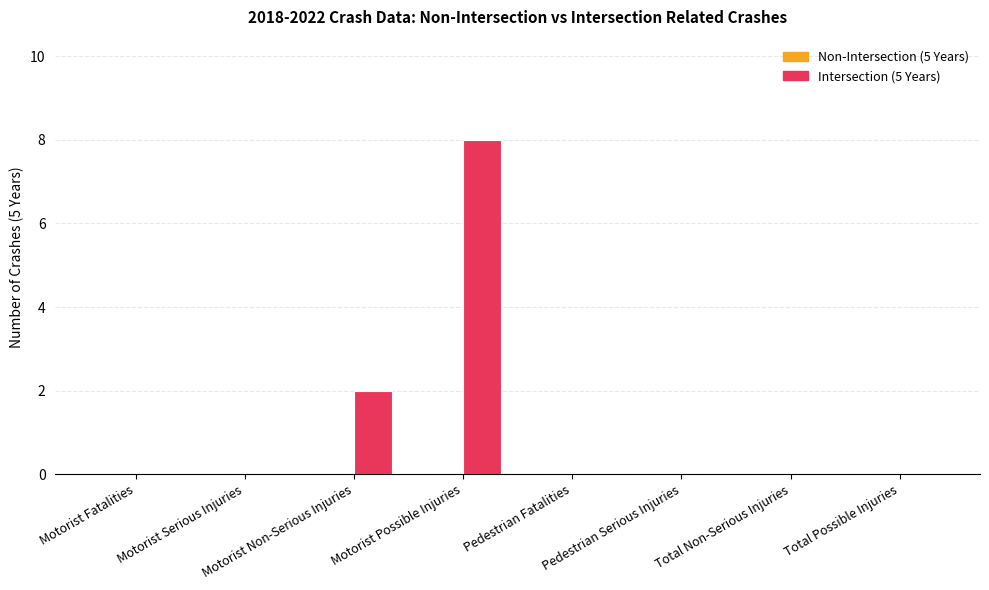

Count the number of categories in the chart.

8